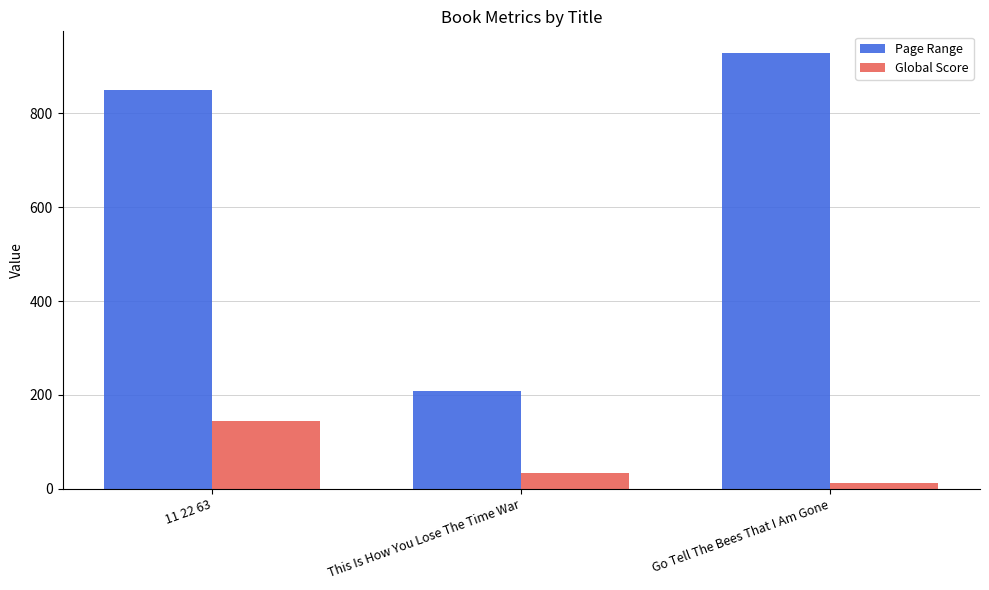

Rank the series by their average value, from lowest to highest.

Global Score, Page Range